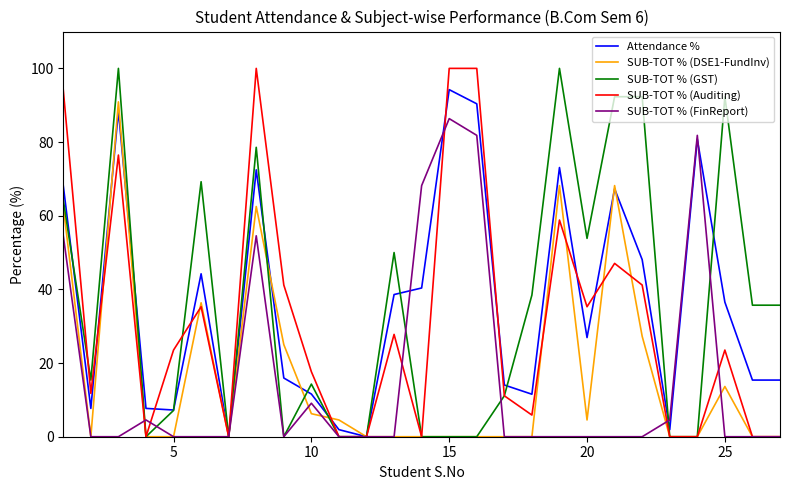

Which series has the largest total across all categories?

Attendance %